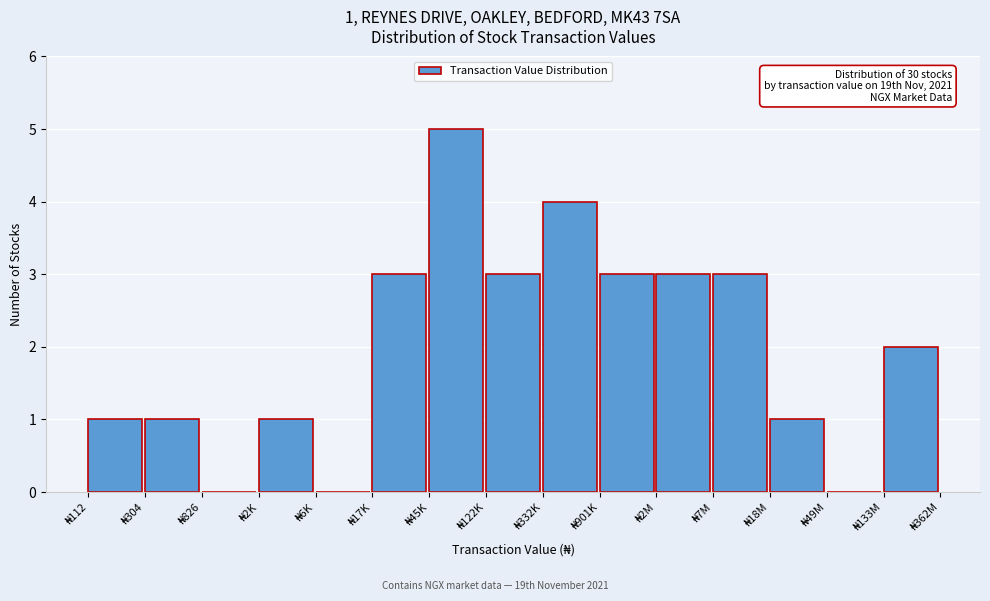

What is the maximum value shown in the chart?

5